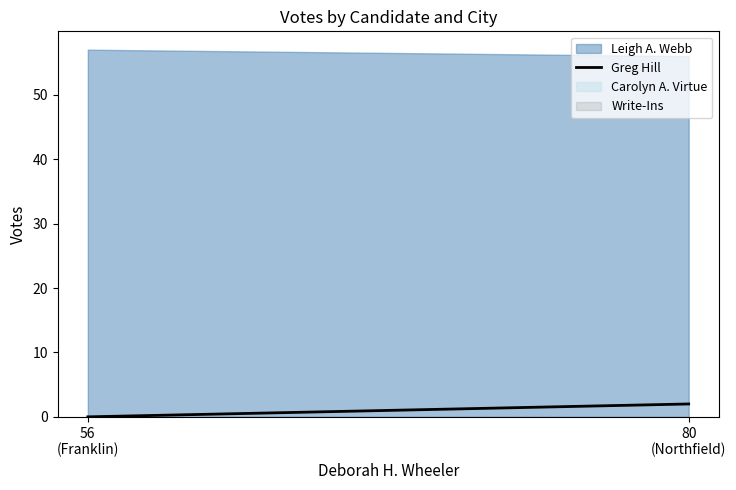

Which series has the largest total across all categories?

Leigh A. Webb